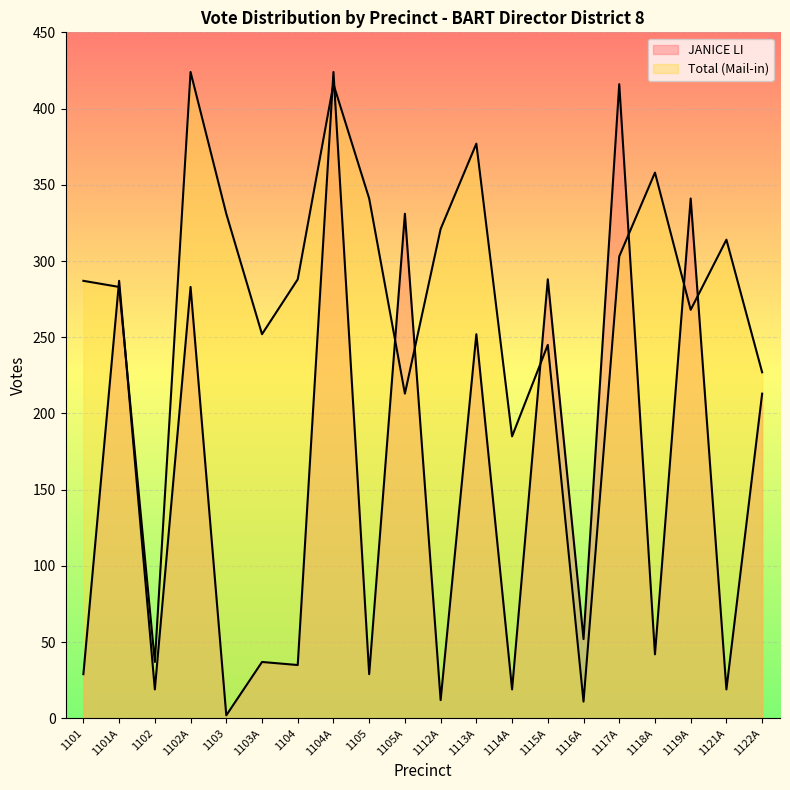

What is the difference between the highest and lowest values at 1103A?

215